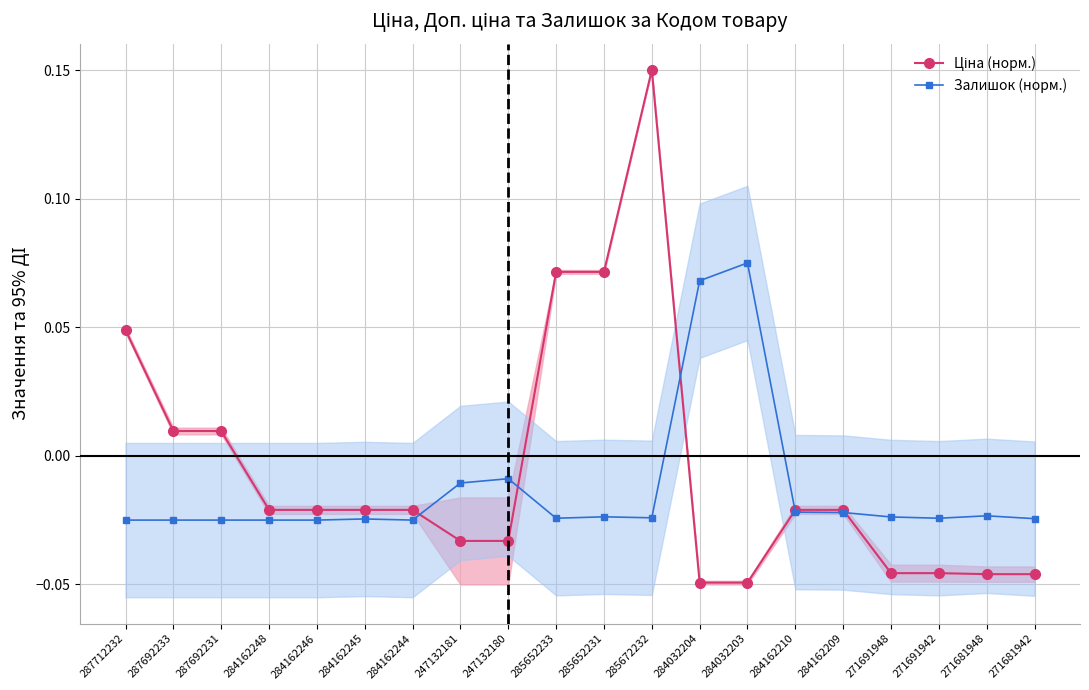

Reading right to left, transcribe all the data shown in this chart.

Ціна (норм.): -0.0	-0.0	-0.0	-0.0	-0.0	-0.0	-0.0	-0.0	0.2	0.1	0.1	-0.0	-0.0	-0.0	-0.0	-0.0	-0.0	0.0	0.0	0.0
Залишок (норм.): -0.0	-0.0	-0.0	-0.0	-0.0	-0.0	0.1	0.1	-0.0	-0.0	-0.0	-0.0	-0.0	-0.0	-0.0	-0.0	-0.0	-0.0	-0.0	-0.0